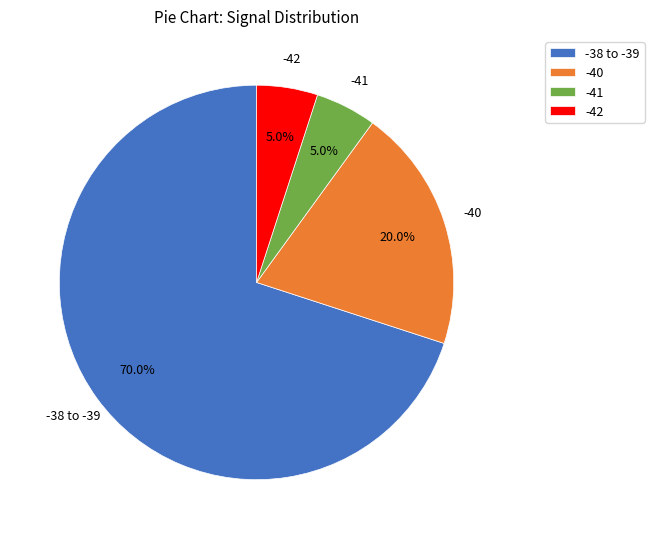

Approximately how many times larger is the value at -38 to -39 compared to -41?

14.0